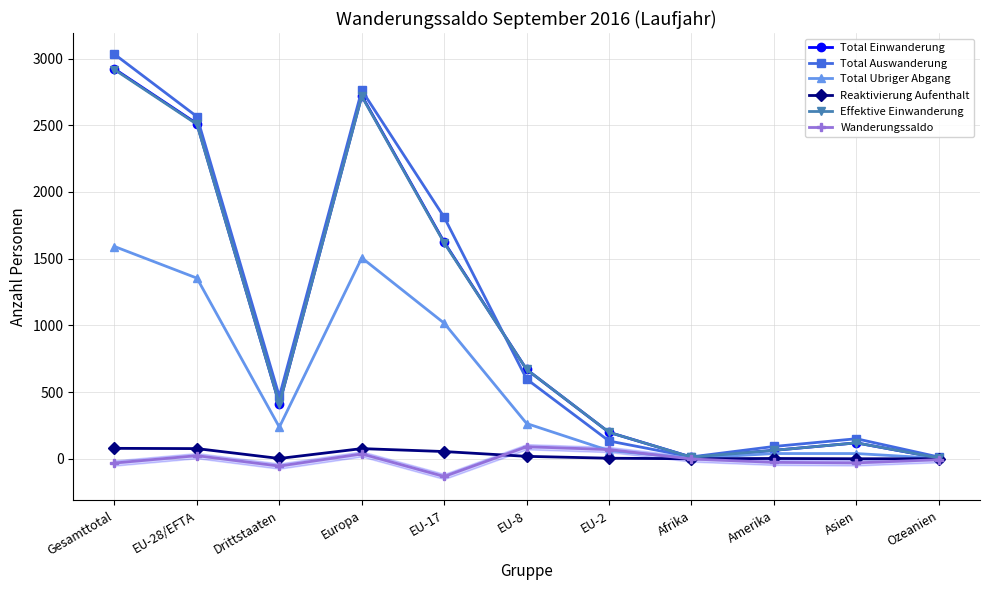

What is the total value across all series at EU-28/EFTA?

9037